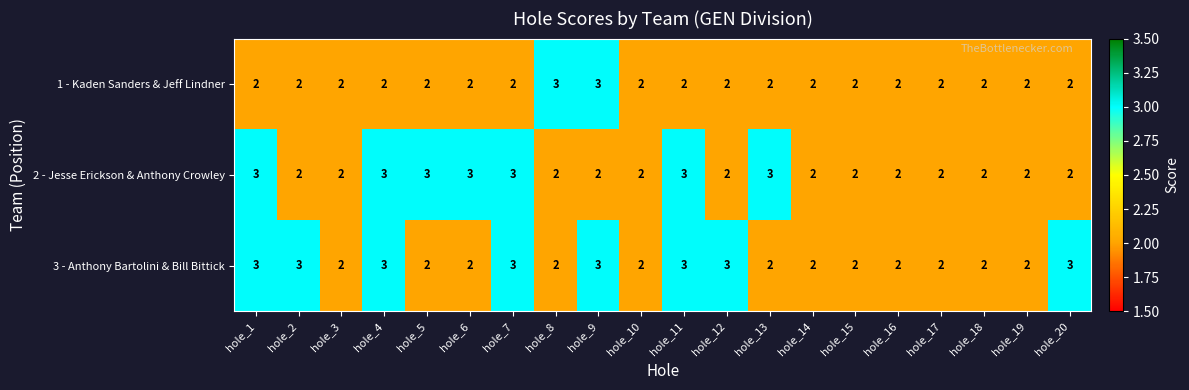

What is the maximum value for 2 - Jesse Erickson & Anthony Crowley?

3